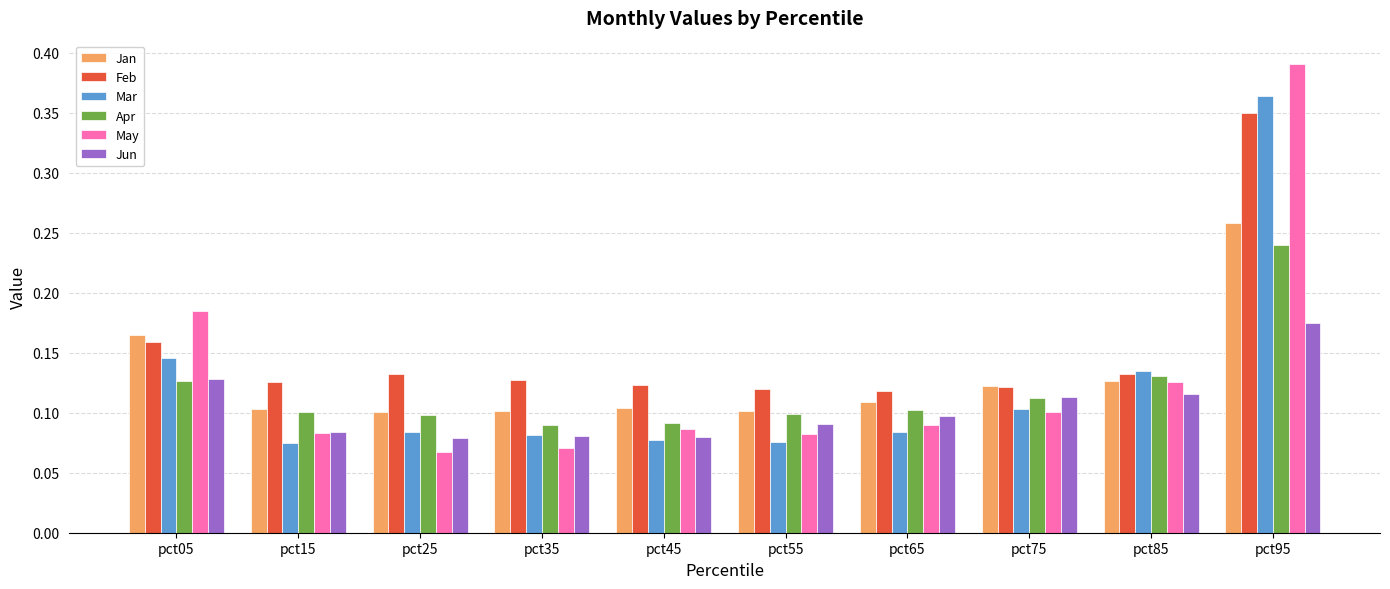

Is the value of Jan at pct55 greater than the value of Mar at pct35?

Yes